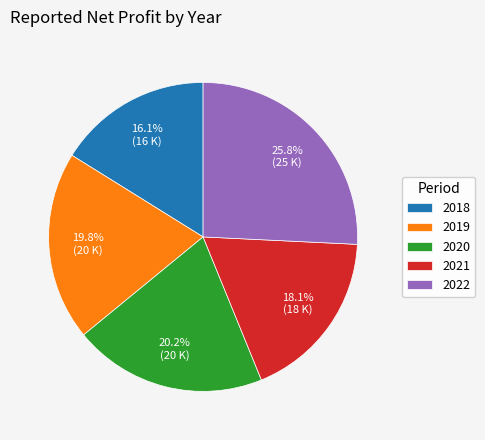

How many segments does this pie chart have?

5